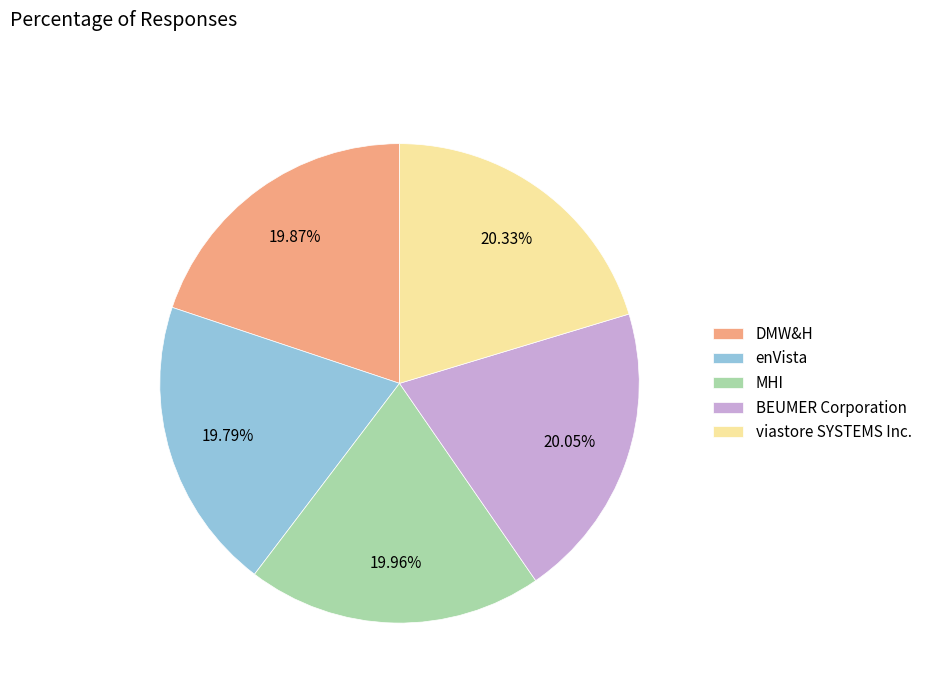

How many slices are in this pie chart?

5